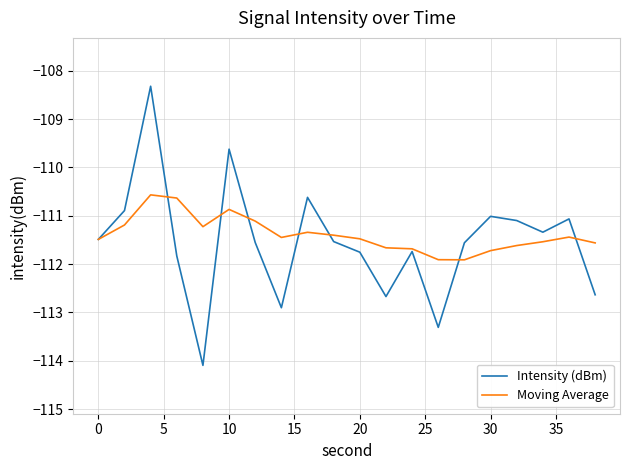

What are all the series names shown in the legend?

Intensity (dBm), Moving Average